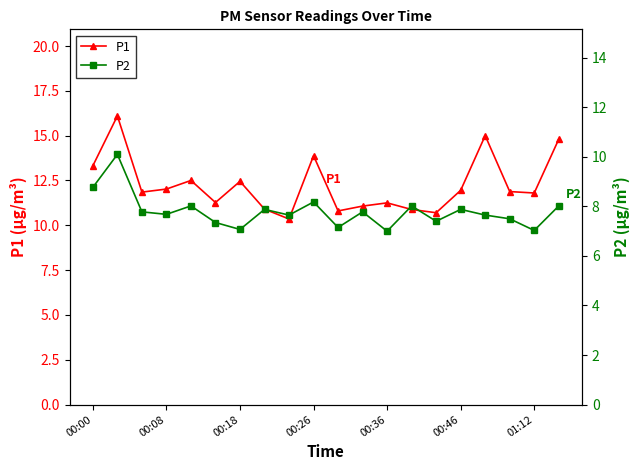

True or false: P2 and P1 intersect in this chart.

False